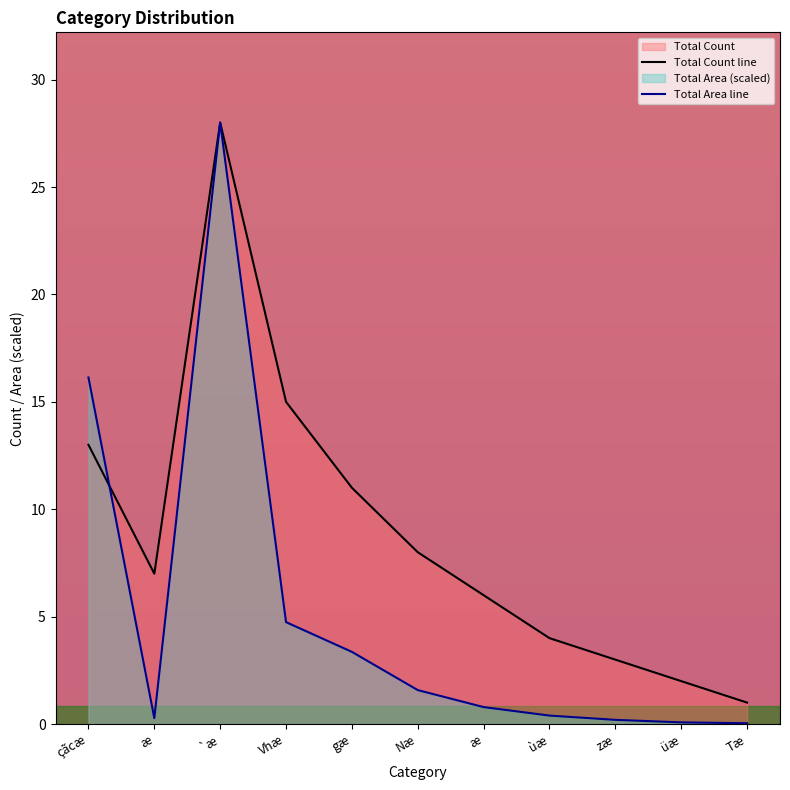

Count the number of categories in the chart.

11